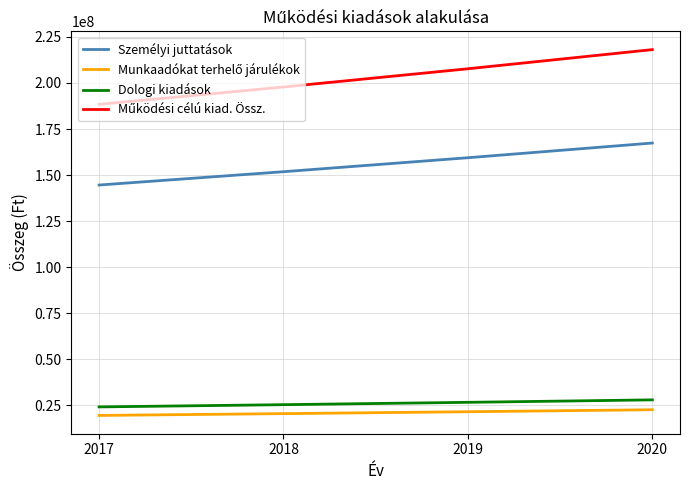

What is the difference between the second highest and minimum values in the Személyi juttatások series?

14823624.1